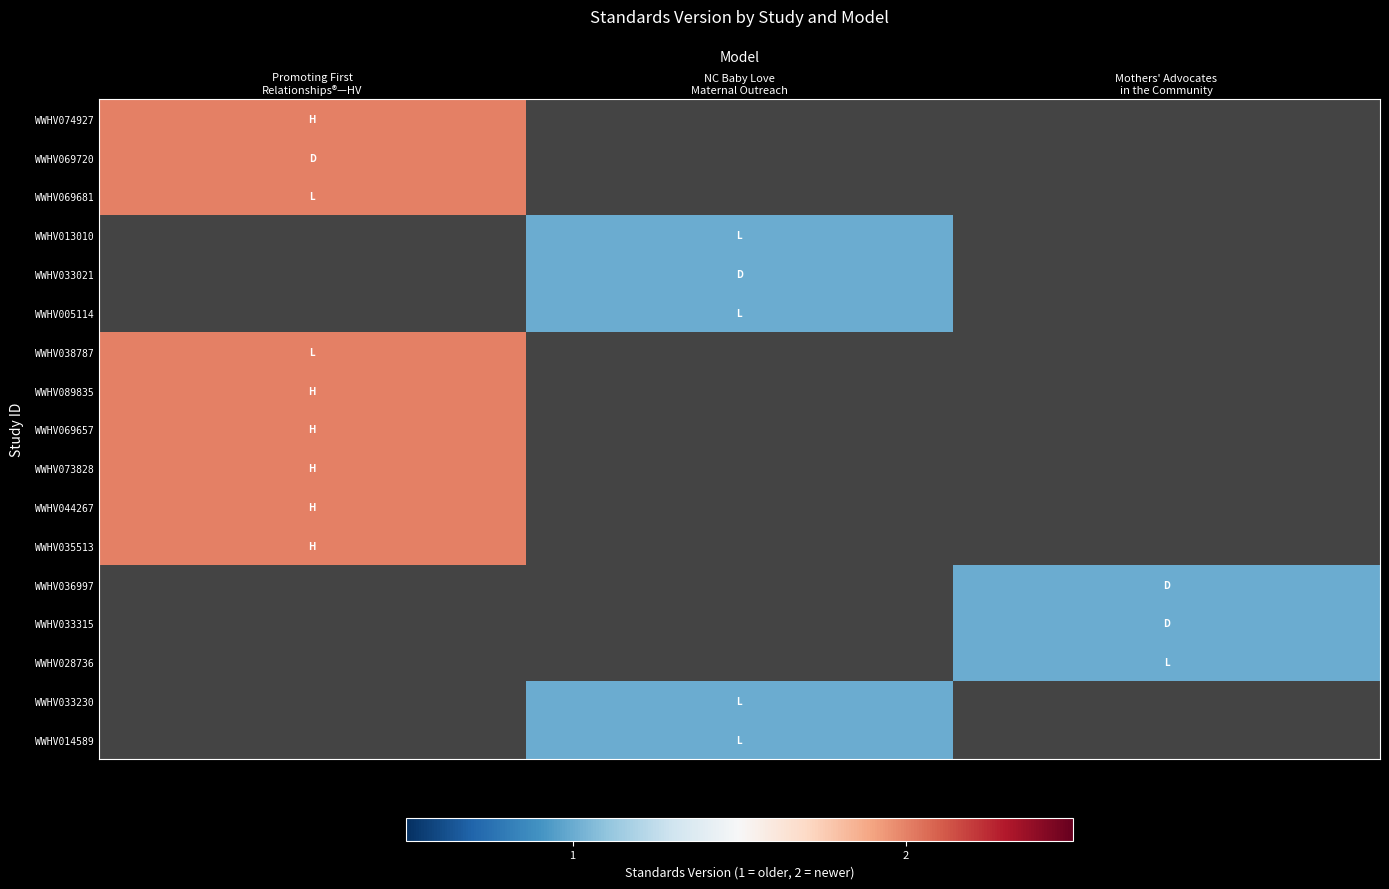

True or false: WWHV035513 has a value of 0.6 at Promoting First Relationships®—HV.

False